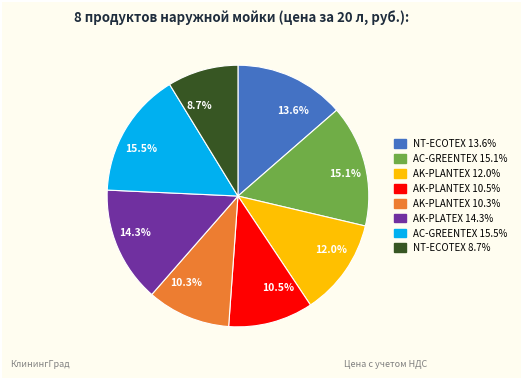

What is the total percentage of 12.0% and 14.3%?

26.3%